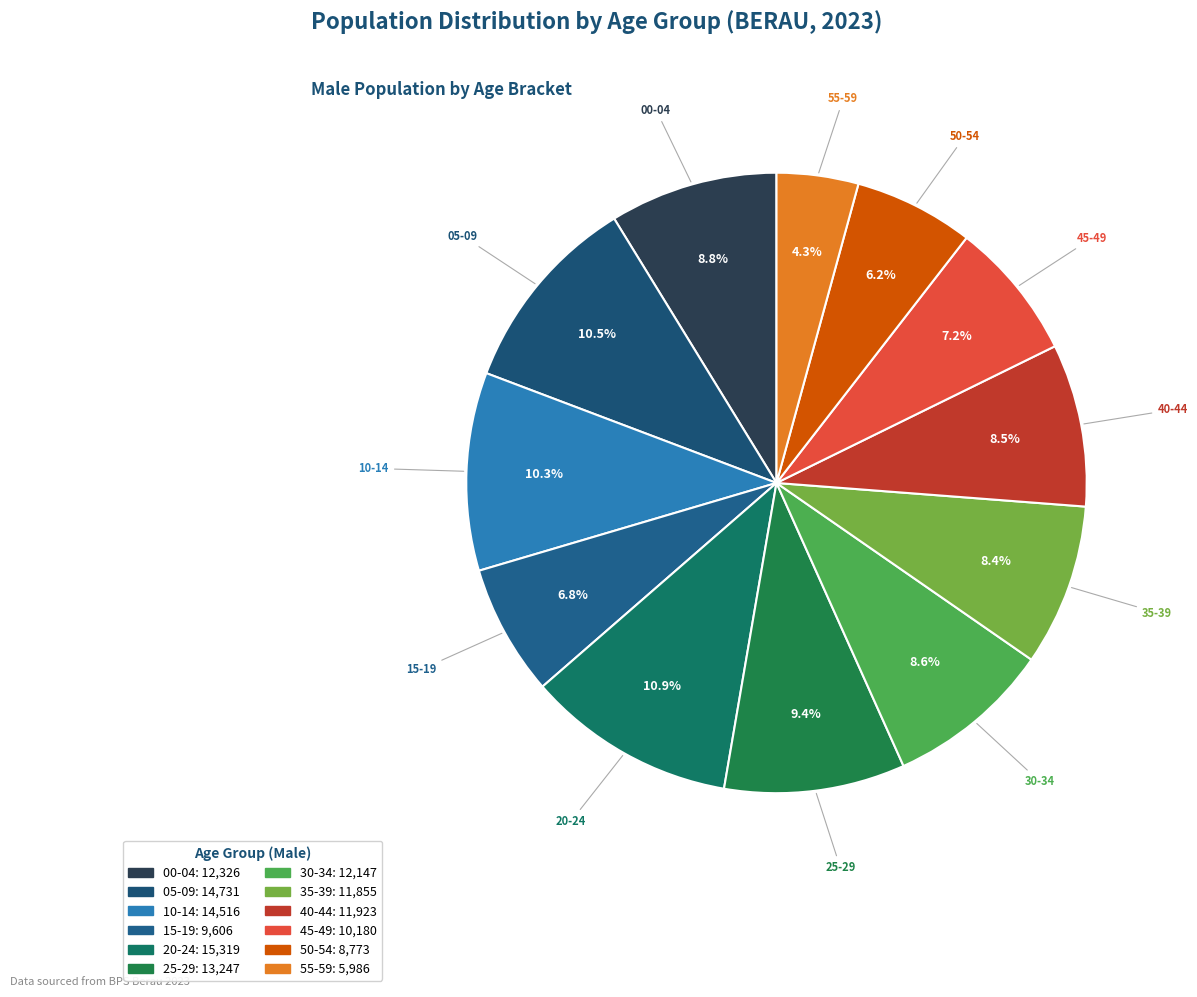

Approximately how many times larger is the value at 15-19 compared to 25-29?

0.7